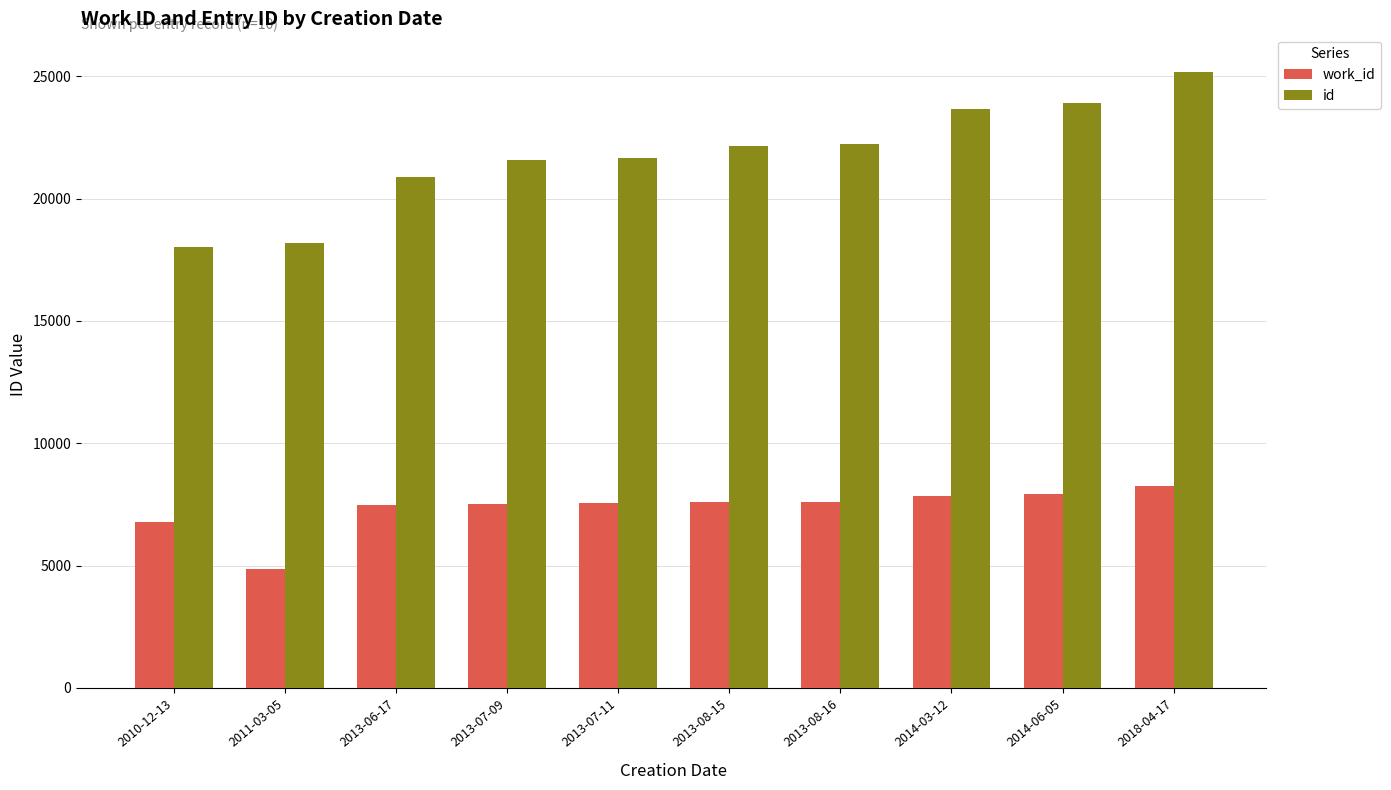

Rank the series at 2013-06-17 from highest to lowest value.

id, work_id